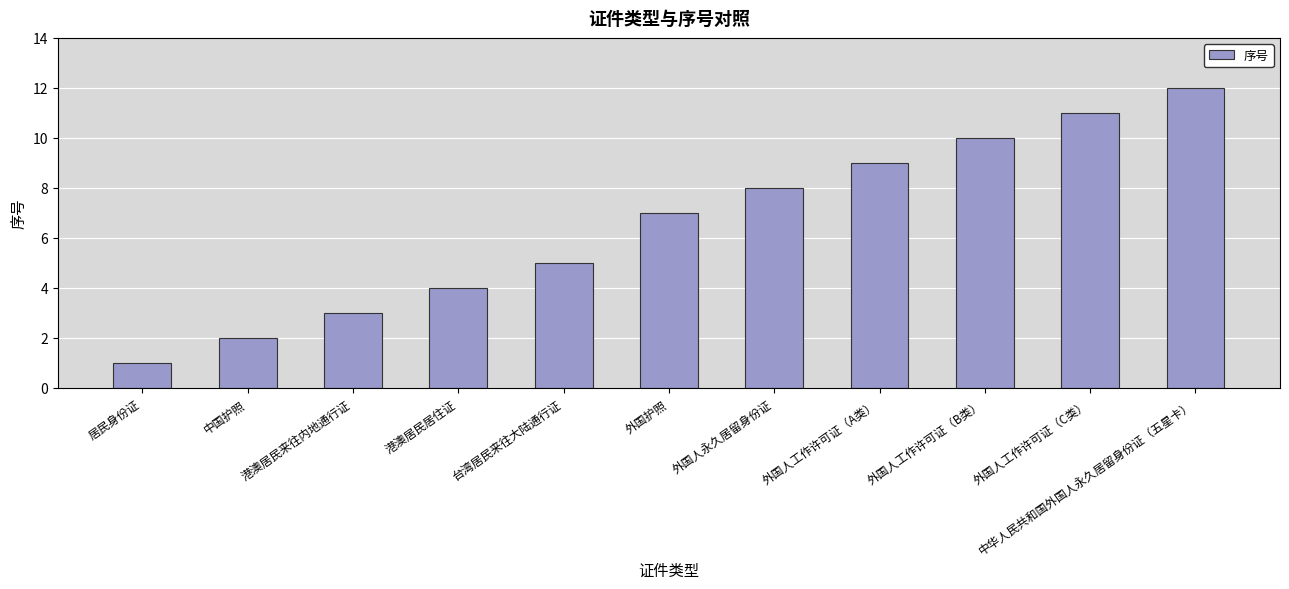

What is the difference between the maximum and second lowest values?

10